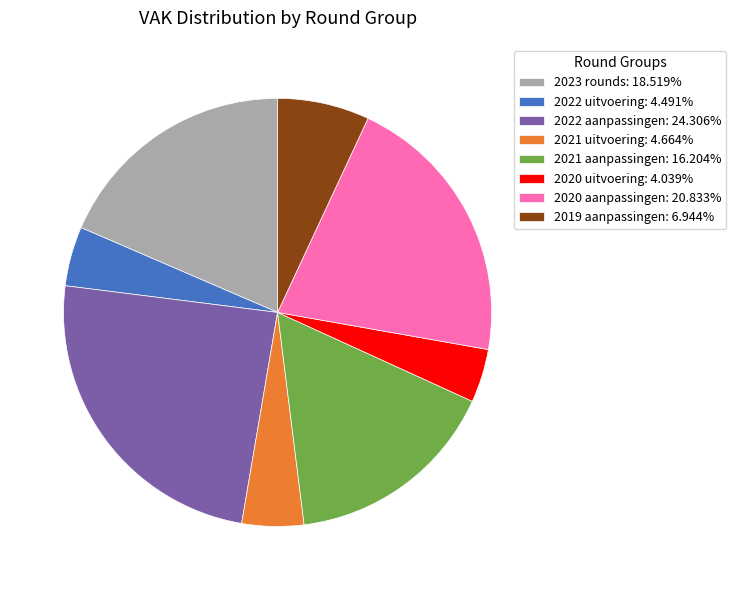

How many slices are in this pie chart?

8